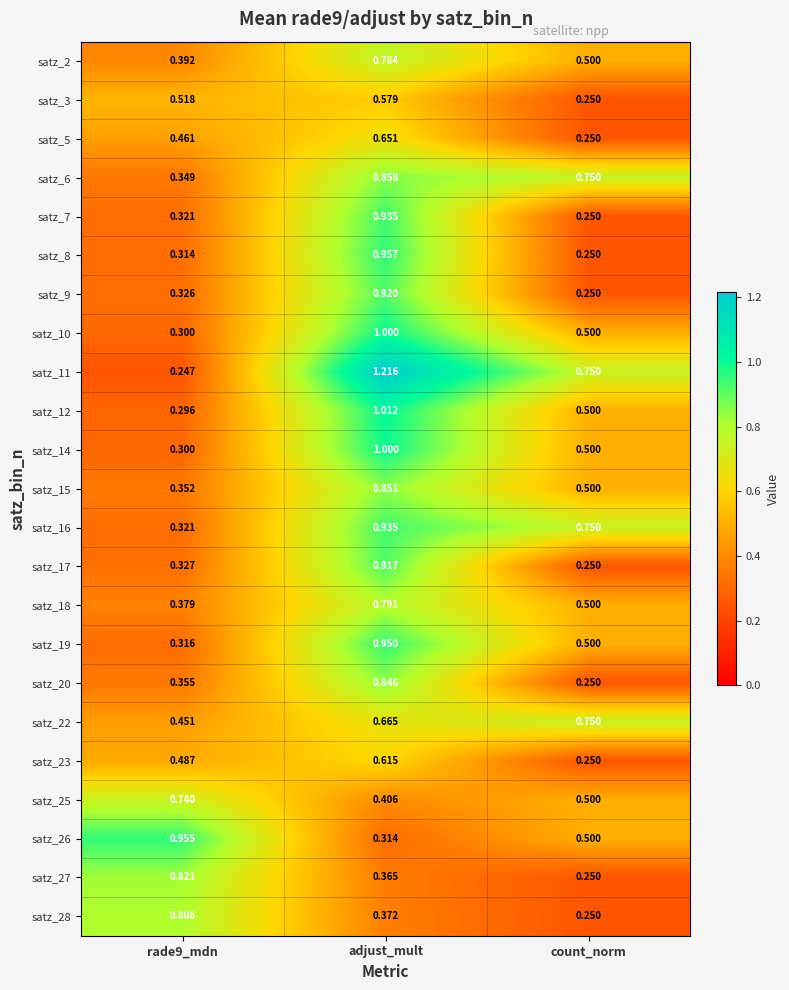

At which label is satz_25 closest to 0?

adjust_mult